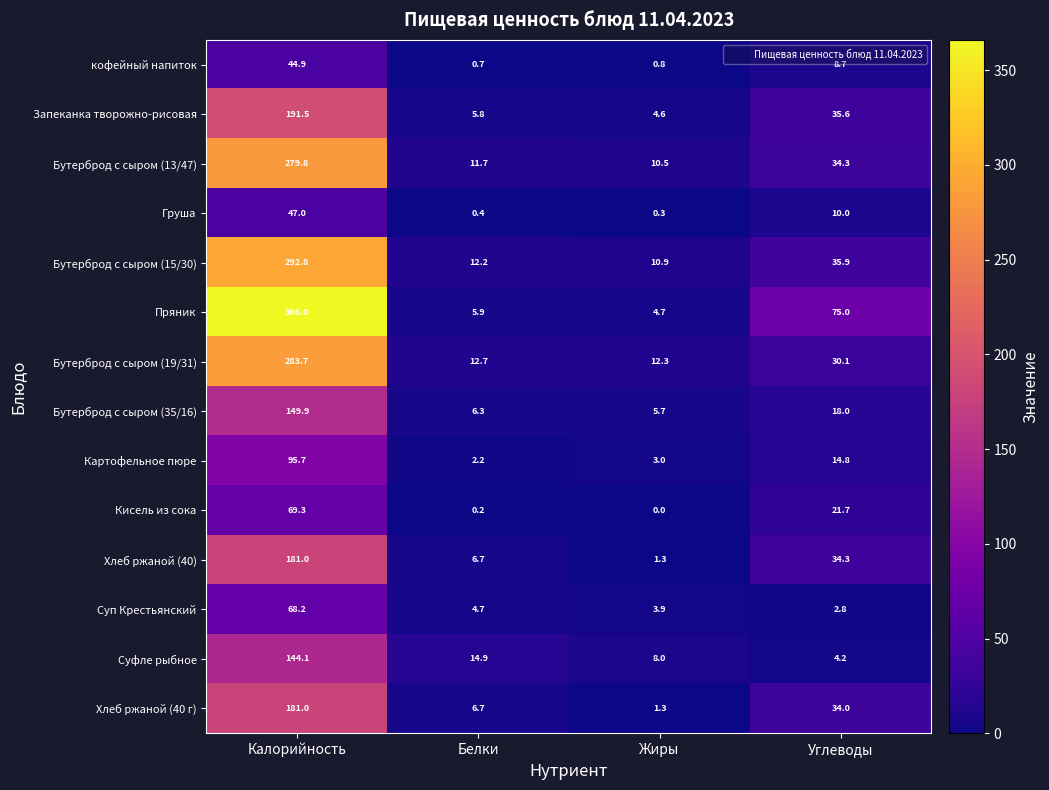

What is the difference between the maximum and minimum values in the Картофельное пюре series?

93.5